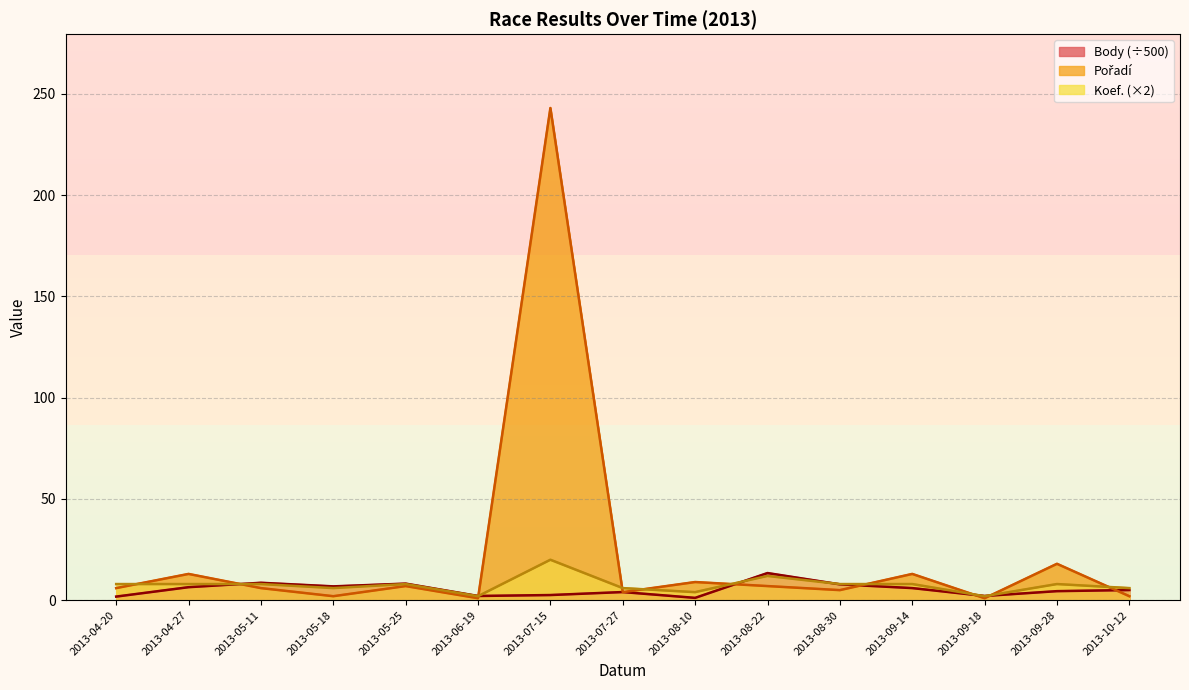

Where is the first local maximum for Pořadí?

2013-04-27